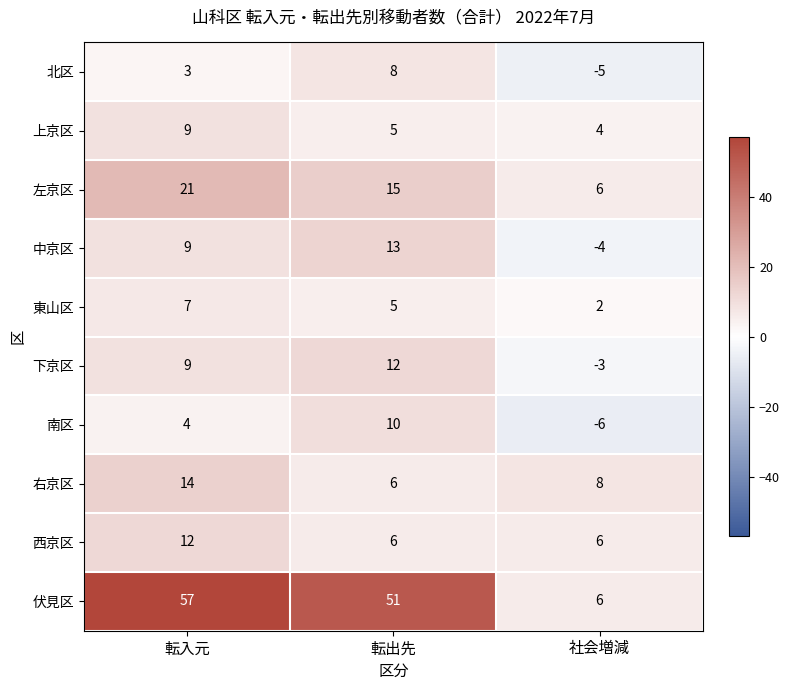

Which series has the largest total across all categories?

伏見区